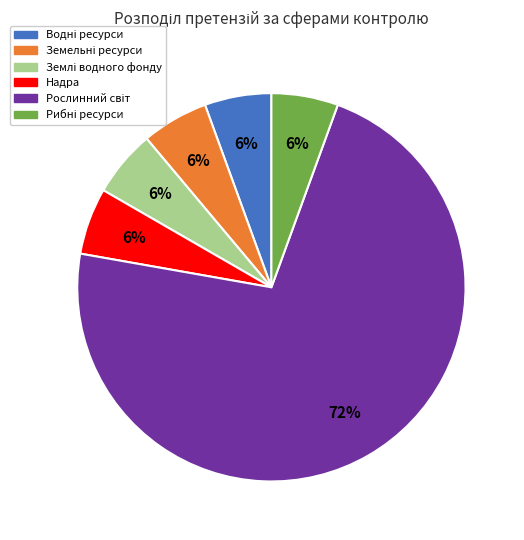

How many slices are in this pie chart?

6